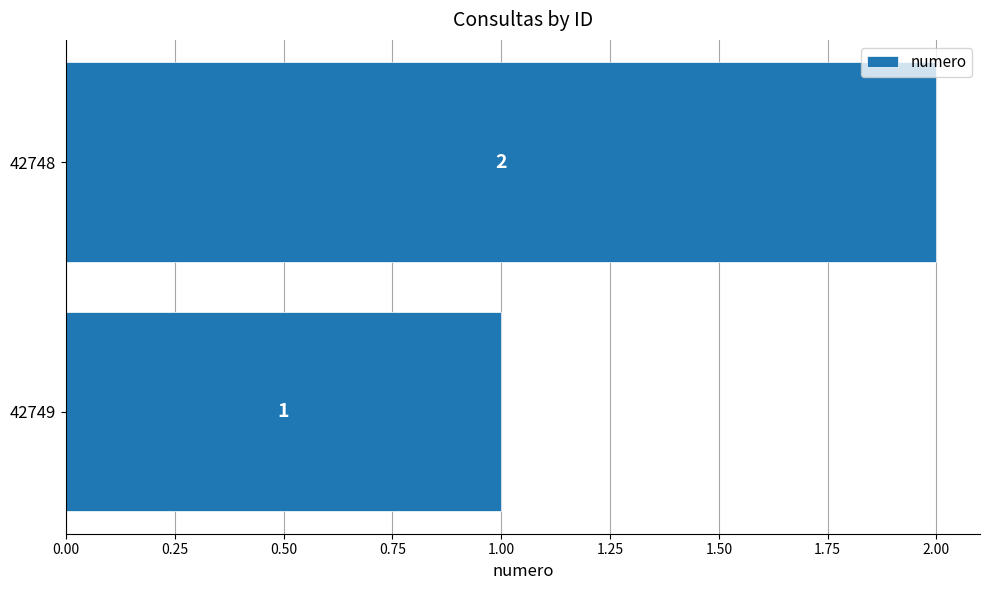

Reading bottom to top, transcribe all the data shown in this chart.

1	2